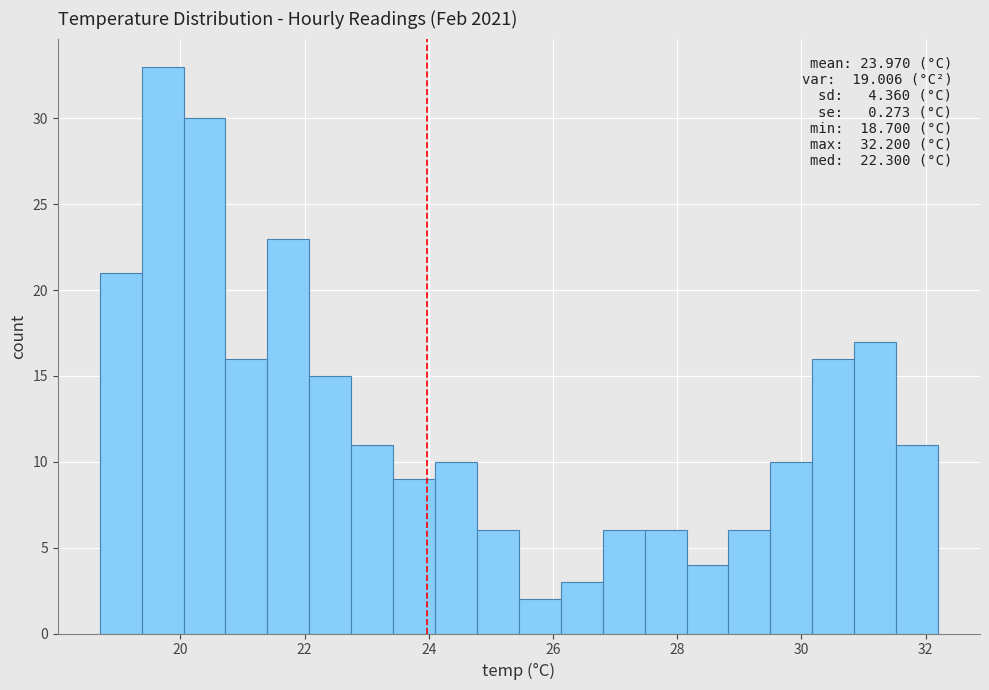

Read against the x-axis, roughly where is the centre of the tallest bar?

19.8